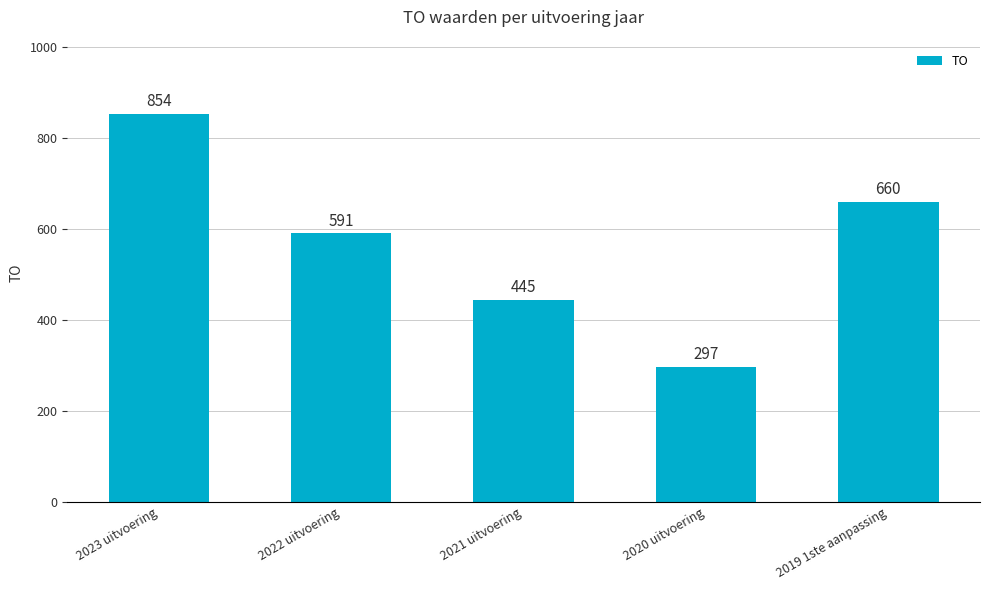

Count the values in the range 445 to 660.

3